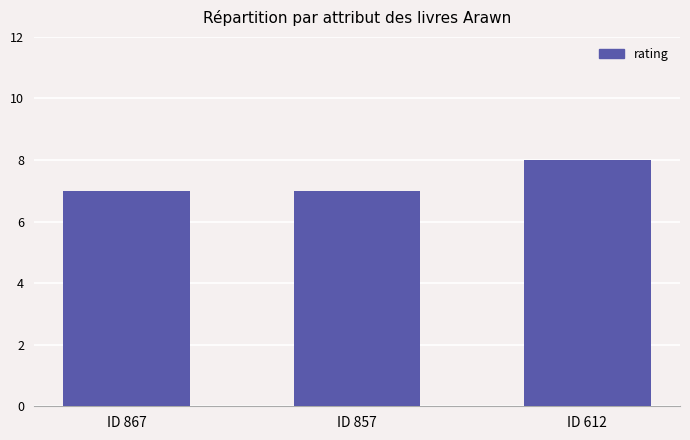

Between ID 867 and ID 612, which is larger?

ID 612